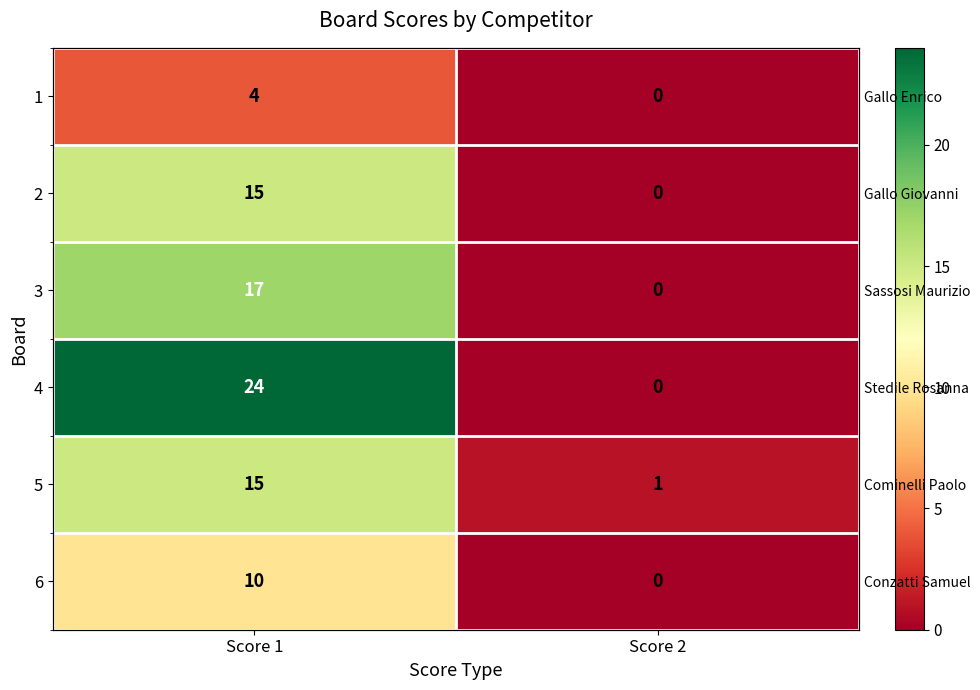

List the labels in order of 2 value, largest first.

Score 1, Score 2